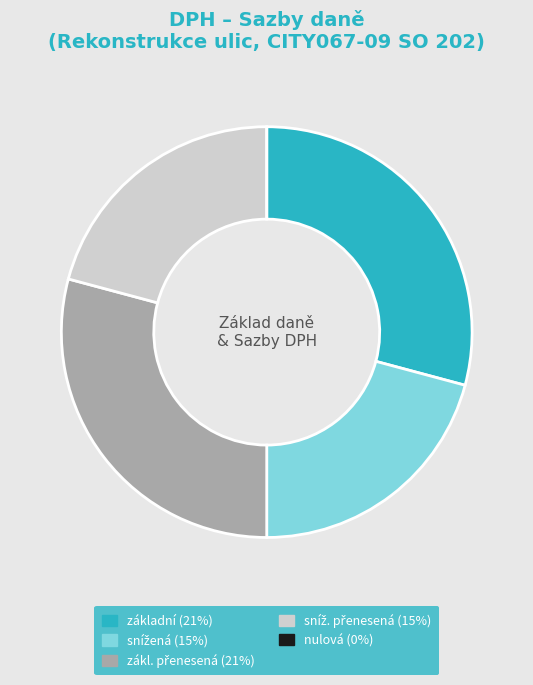

True or false: základní (21%) accounts for 43% of the total.

False